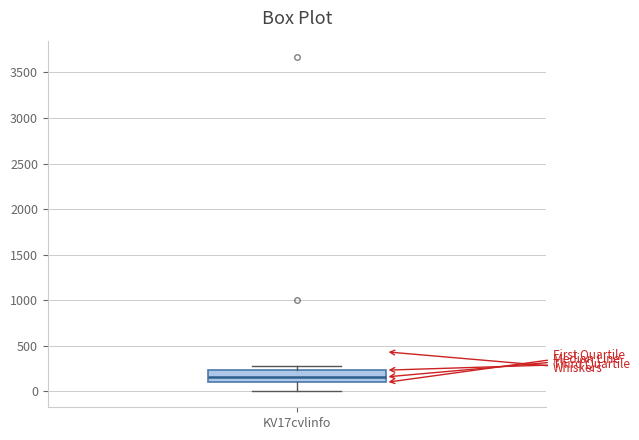

Read this box plot against the y-axis: the position of the median line, the range covered by the box, and the ends of both whiskers. The values are not printed on the chart, so give them approximately, as read against the axis.

median 150, box 100 to 250, whiskers 0 to 300